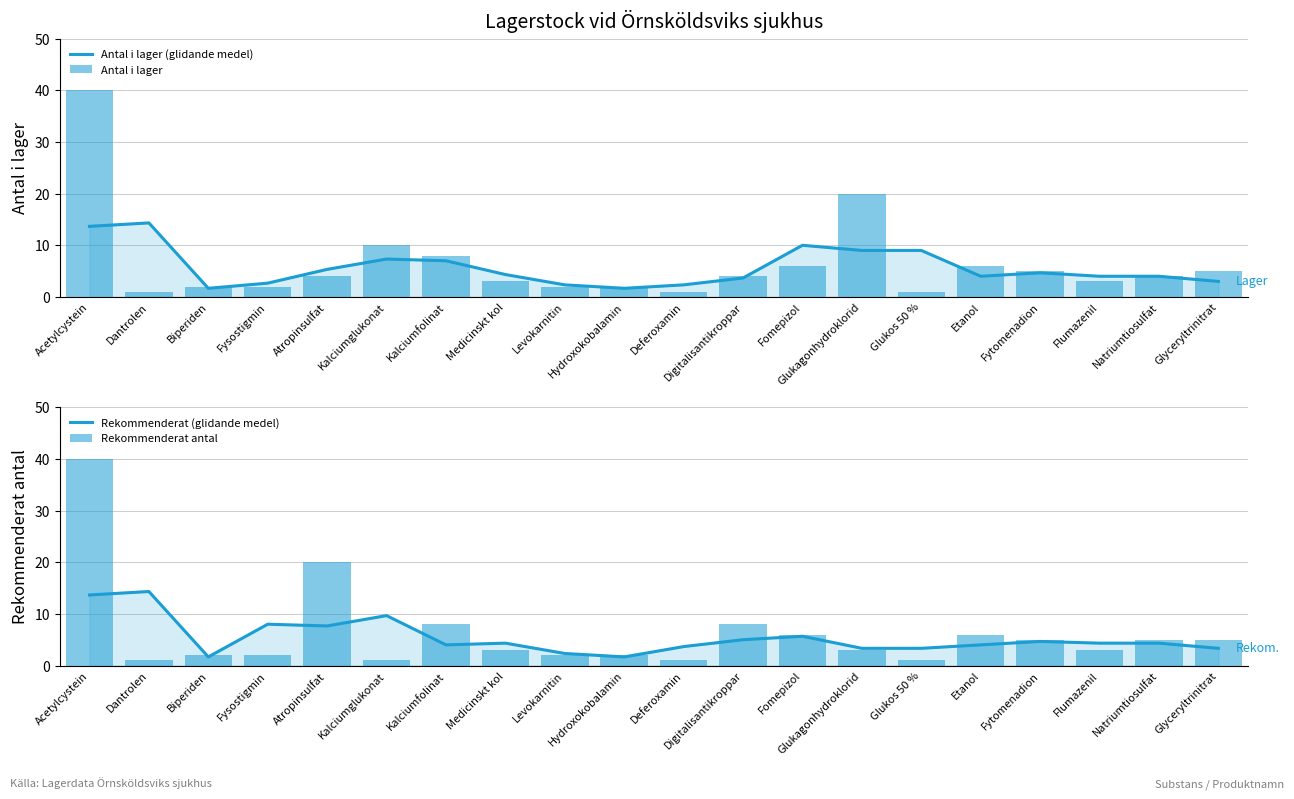

How many values in the Rekommenderat (glidande medel) series are below 4?

7